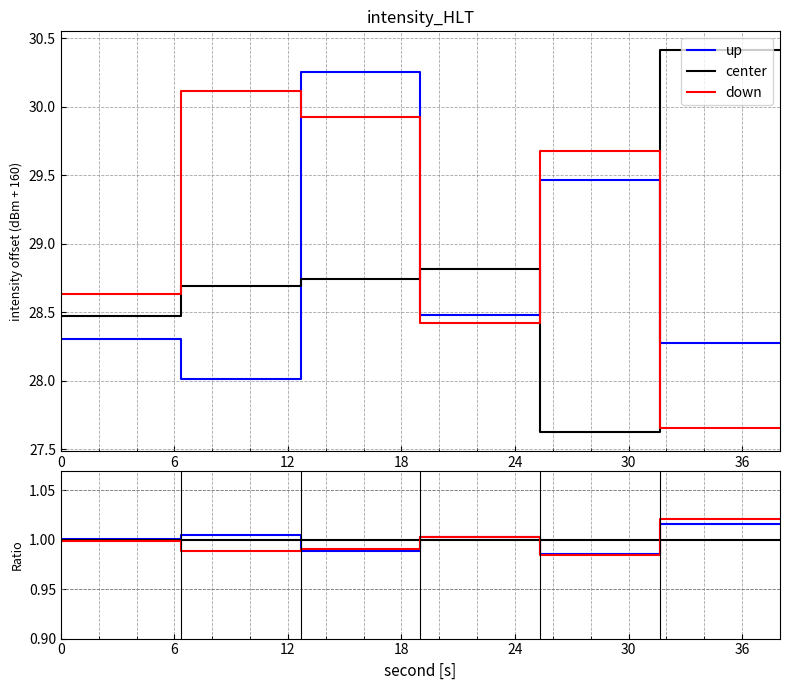

What is the sum of the down values at 30 and 24?

2.0